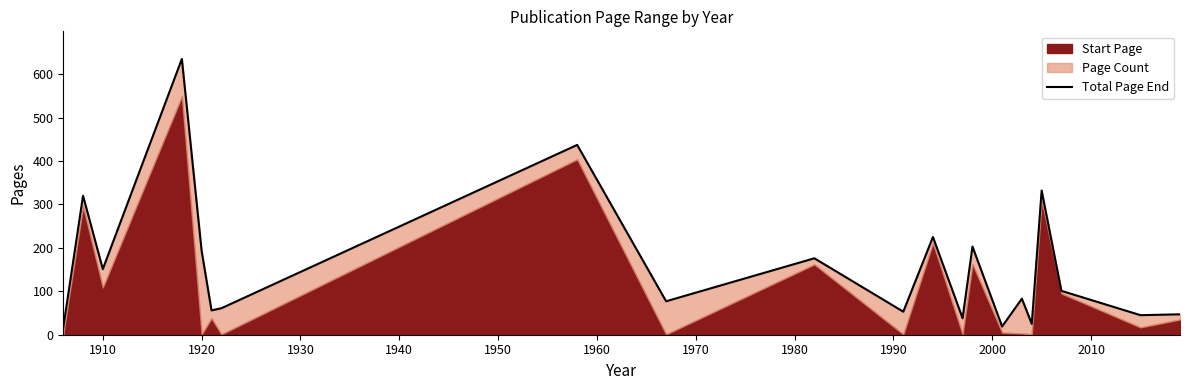

What is the average value?

157